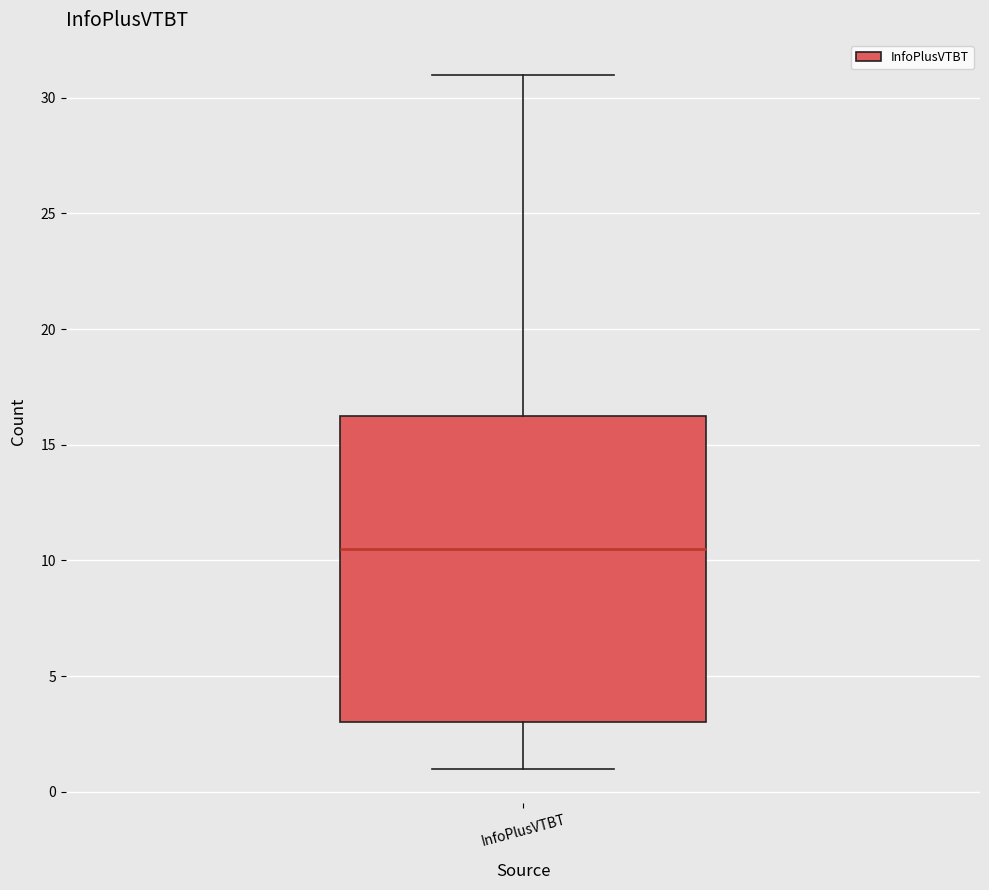

Where is the upper edge of the box for InfoPlusVTBT on the y-axis? The values are not printed on the chart, so give them approximately, as read against the axis.

16.5